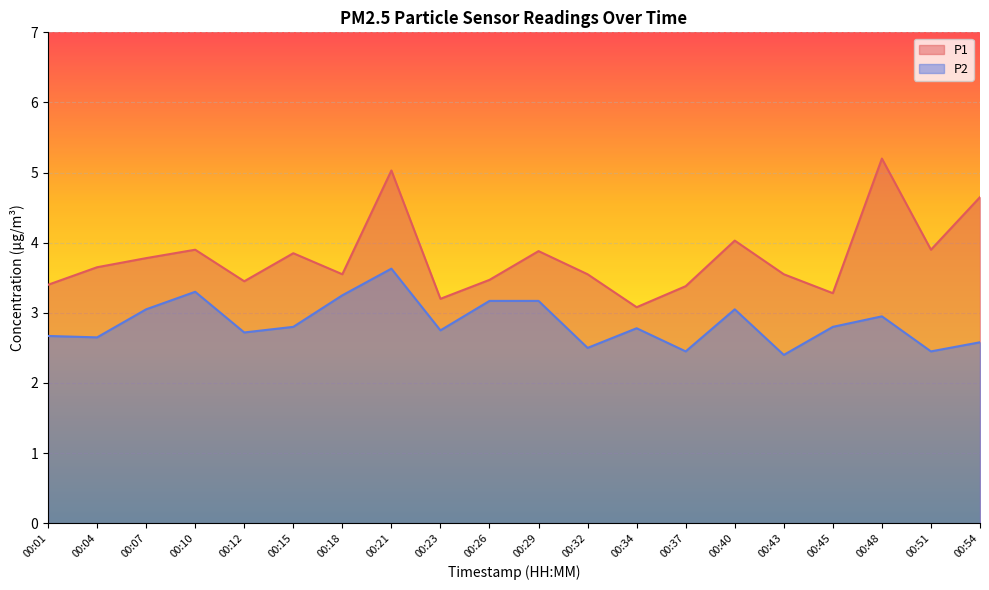

List the labels in order of P2 value, smallest first.

00:43, 00:37, 00:51, 00:32, 00:54, 00:04, 00:01, 00:12, 00:23, 00:34, 00:15, 00:45, 00:48, 00:07, 00:40, 00:26, 00:29, 00:18, 00:10, 00:21